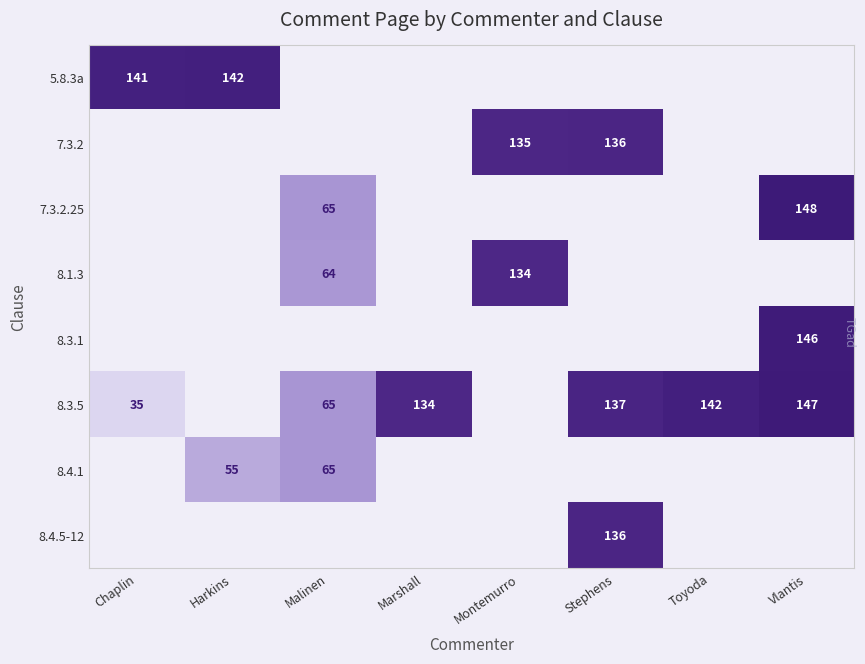

The 8.4.1 series shows 65 at Malinen. True or false?

True